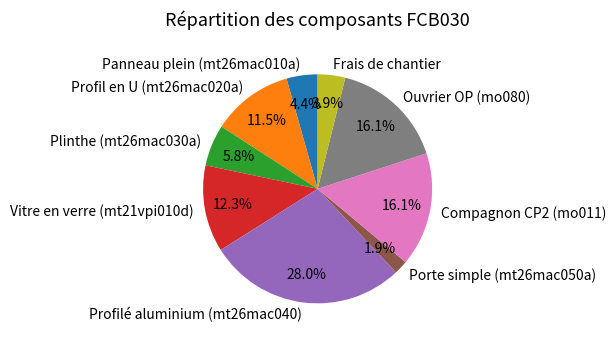

Does Frais de chantier account for over 50% of the chart?

No